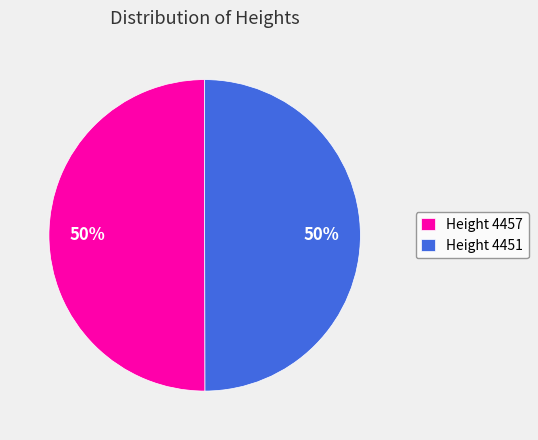

To the nearest percent, what percentage of the pie is Height 4451?

50%